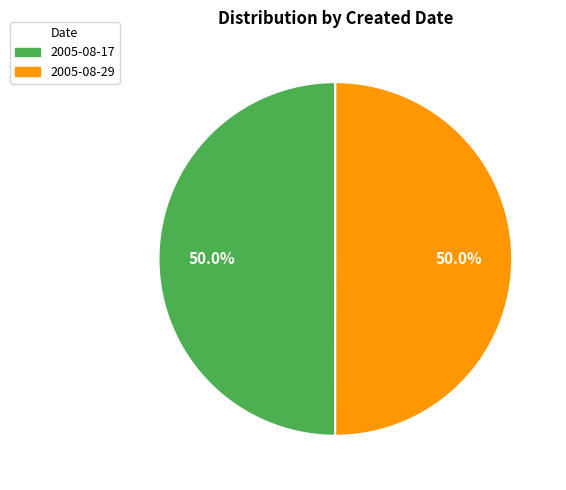

To the nearest percent, what percentage of the pie is 2005-08-29?

50%